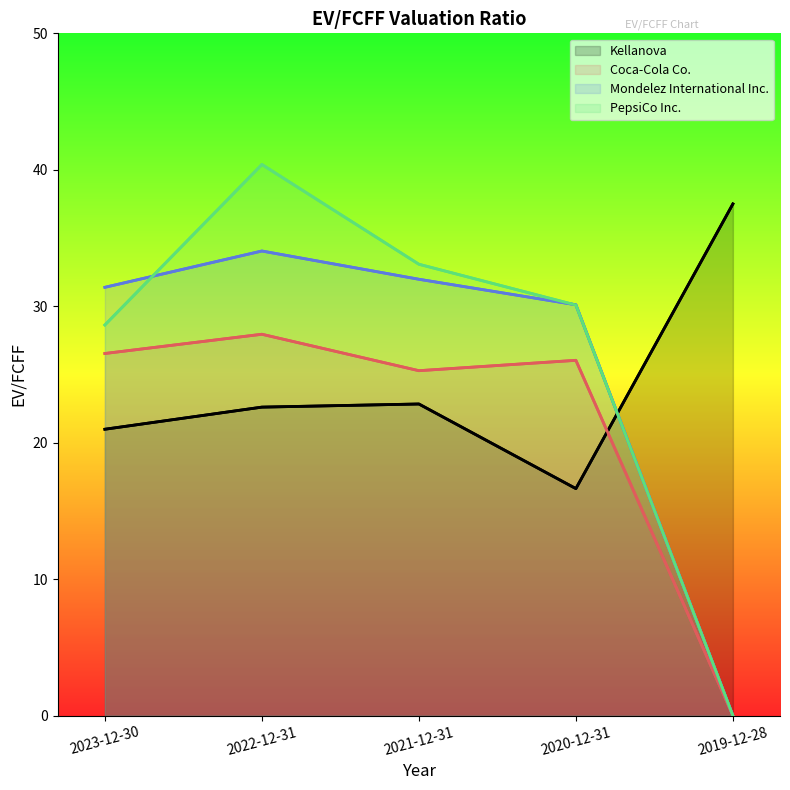

The Mondelez International Inc. series shows 13.6 at 2022-12-31. True or false?

False